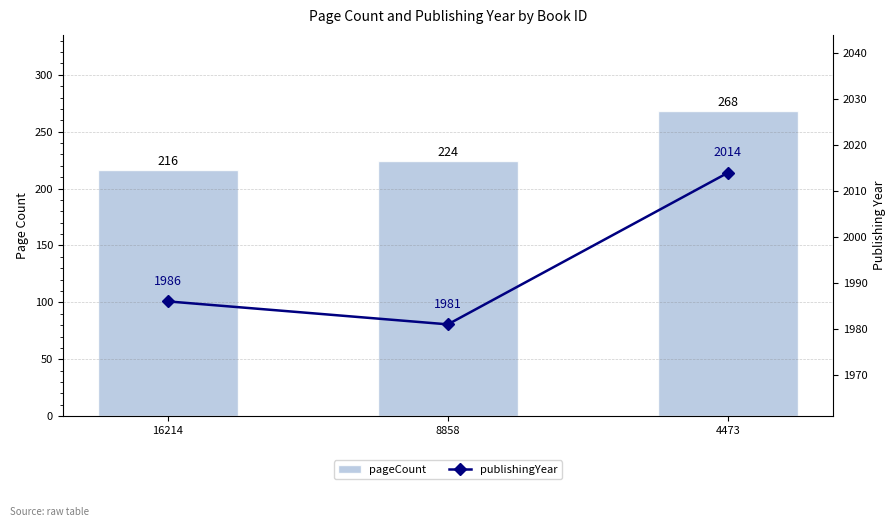

Reading left to right, extract all data points from this chart.

pageCount: 16214=216	8858=224	4473=268
publishingYear: 16214=1986	8858=1981	4473=2014